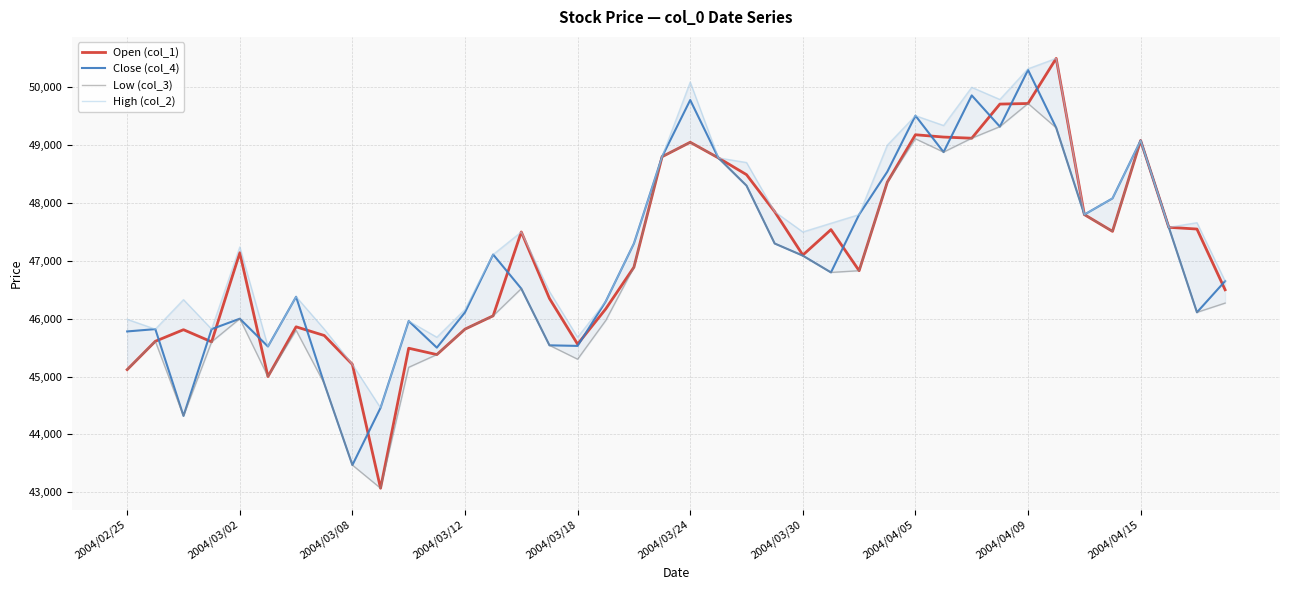

True or false: Open (col_1) has more than 1 points higher than both neighbors.

True